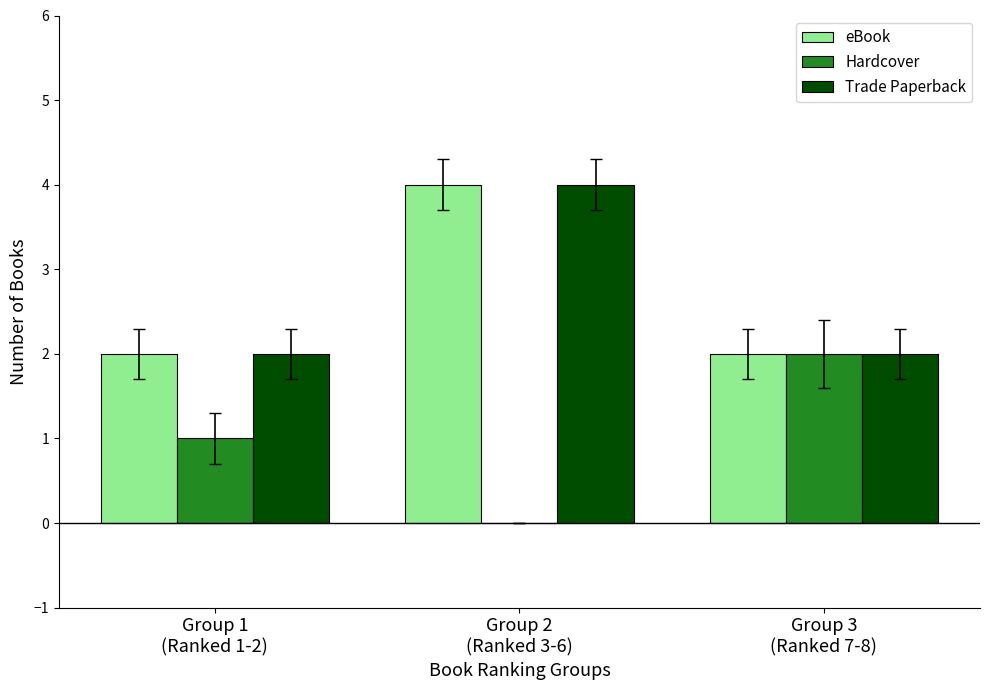

What is the sum of all eBook values?

8